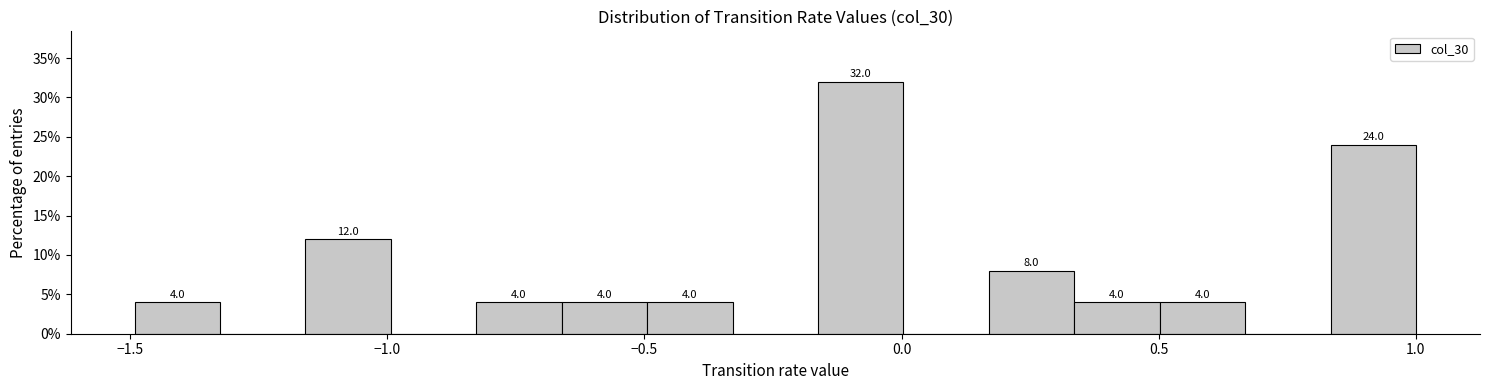

Around what value on the x-axis is the tallest bar? Give the approximate position of its centre, as read against the axis.

-0.10